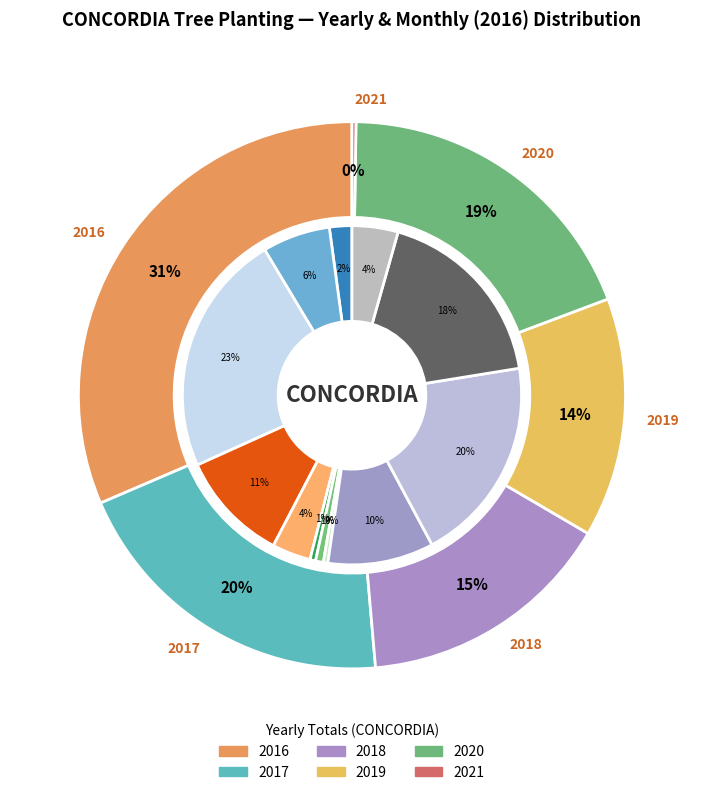

To the nearest percent, what portion does 2016-11 represent?

18%